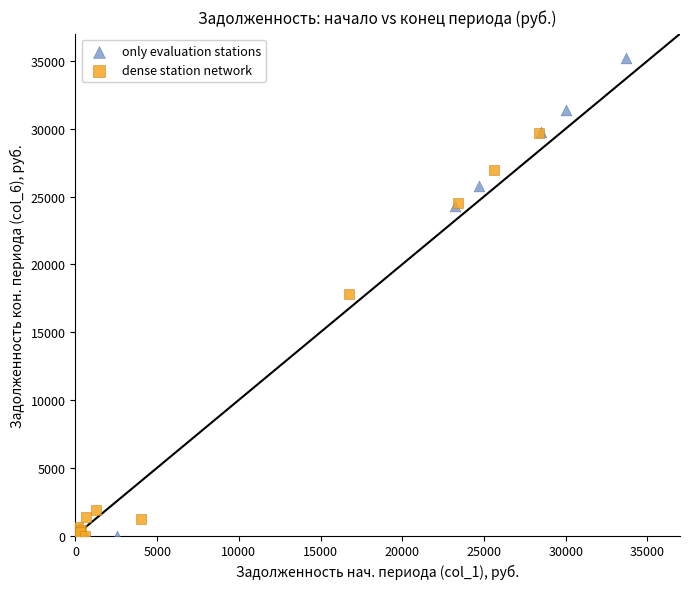

Which series has the widest spread of Y values?

only evaluation stations